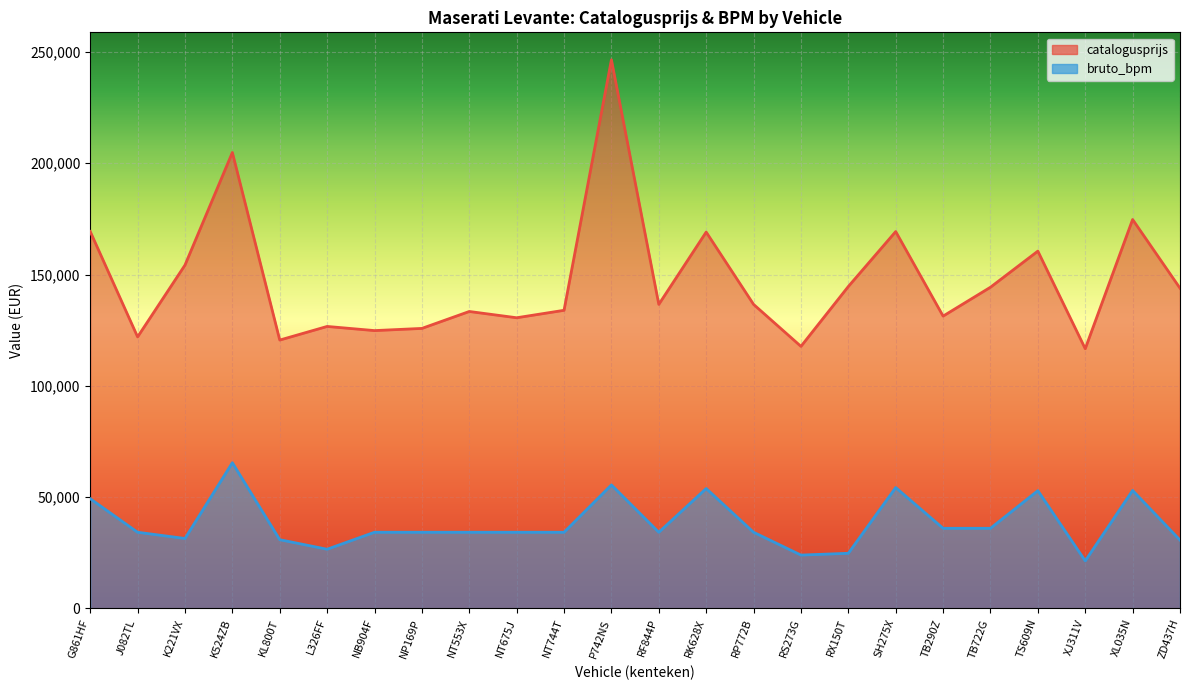

Which series has the largest total across all categories?

catalogusprijs